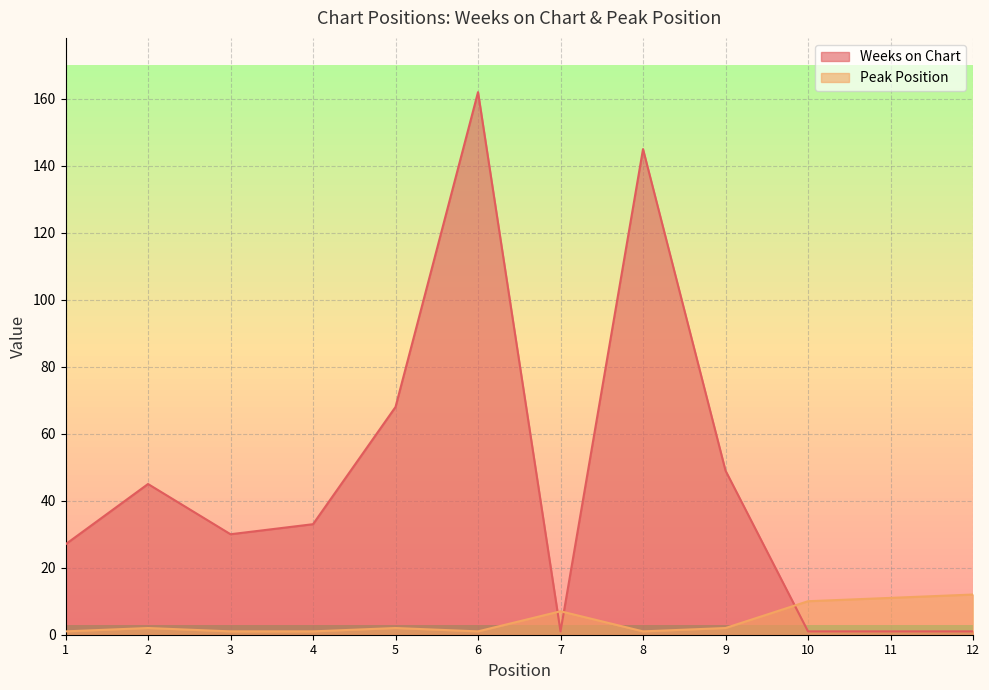

Where does the Peak Position series first go above 2?

7